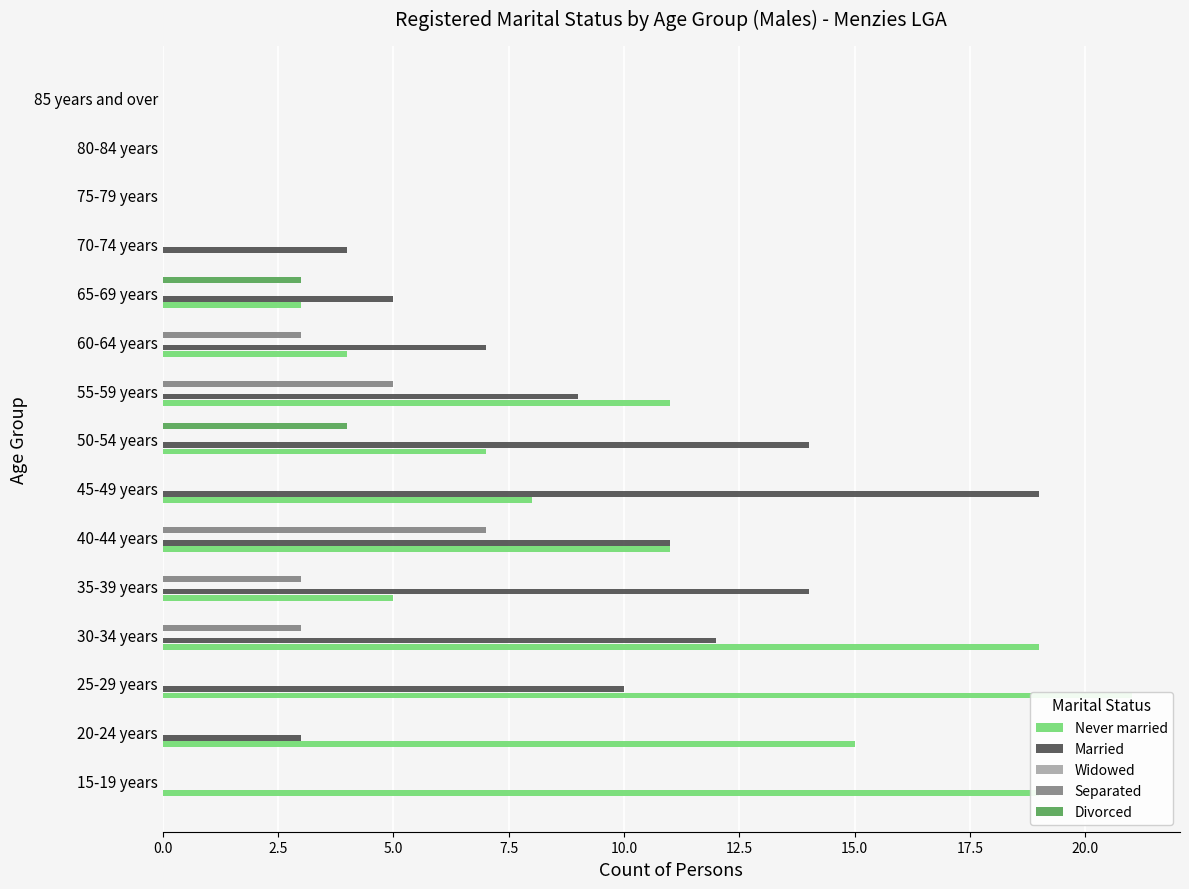

How many data points in Never married are less than 7?

7